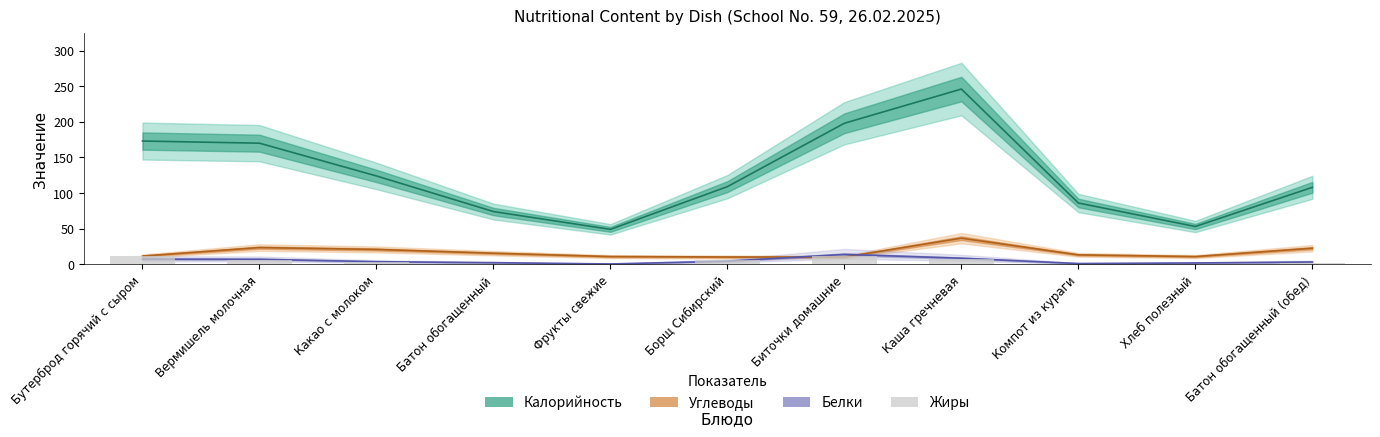

Are the bars horizontal?

No